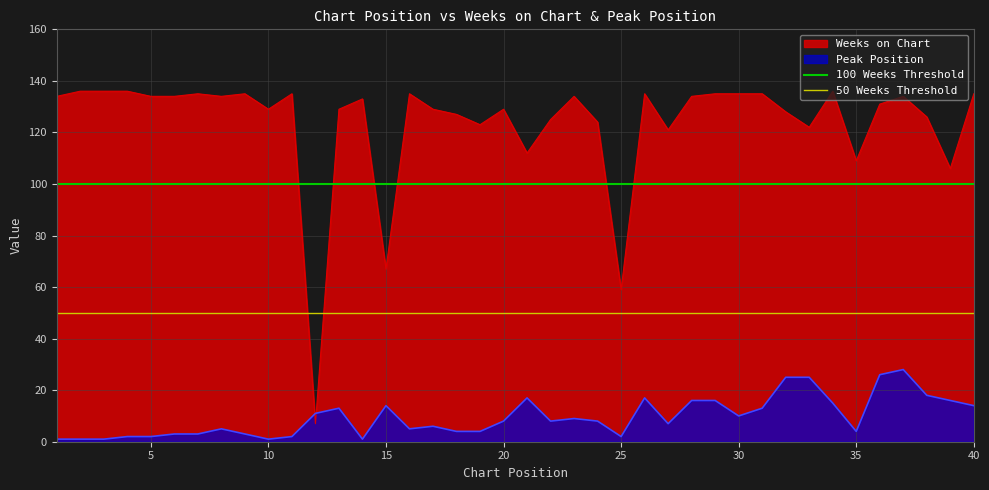

What is the value of the 50 Weeks Threshold point at the 1st from the left?

50